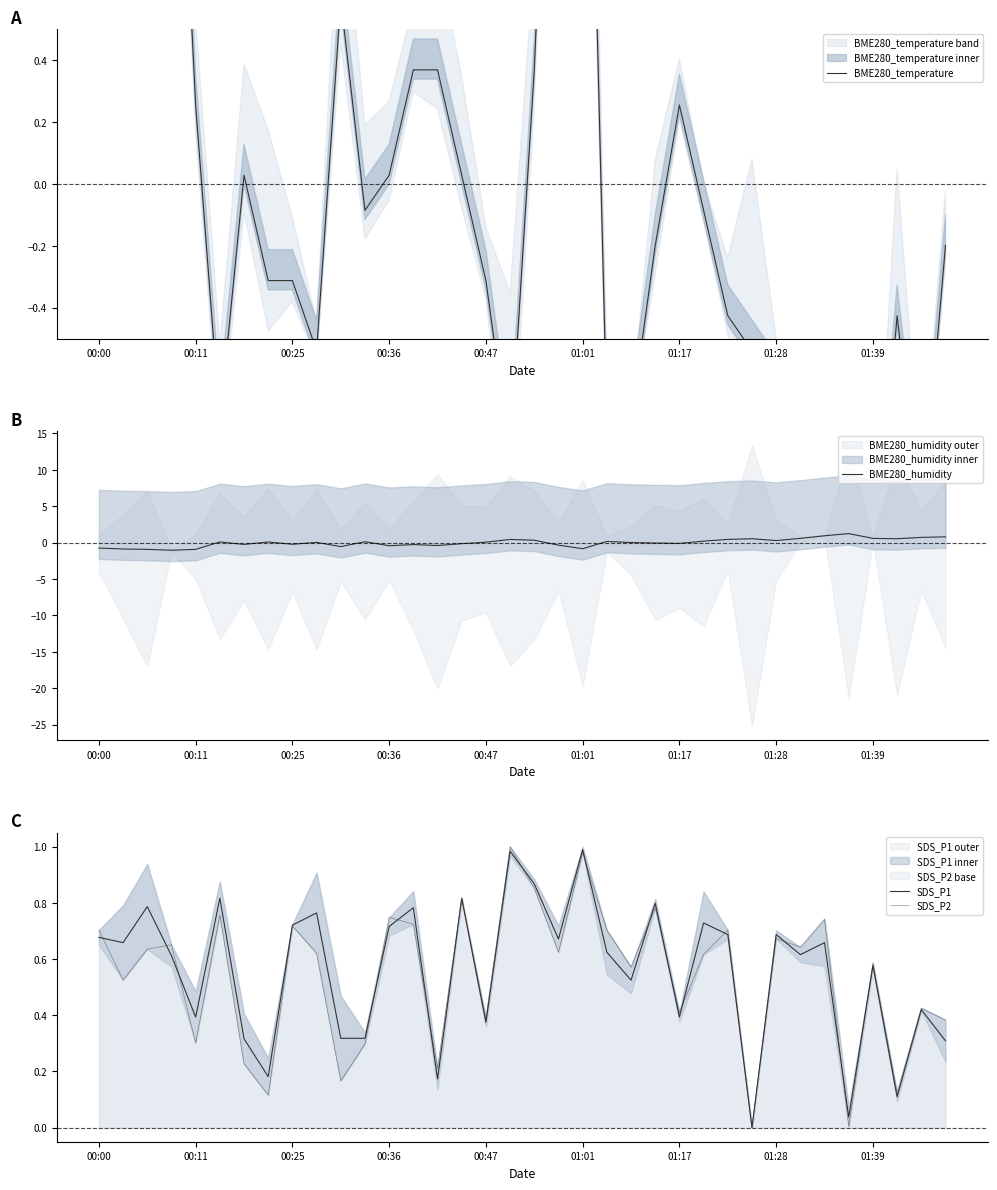

True or false: SDS_P2 and BME280_humidity cross at least once.

True